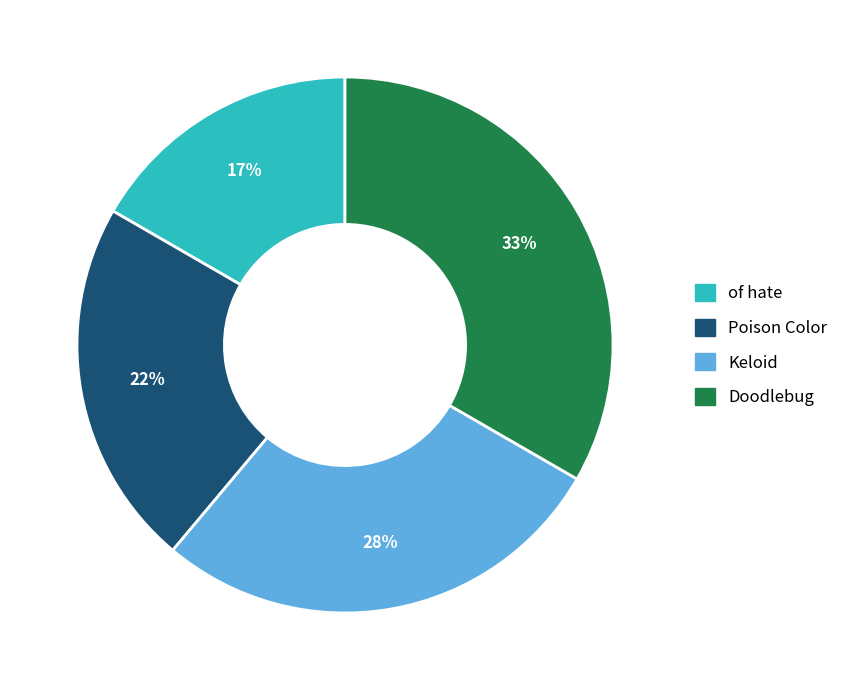

To the nearest percent, what is the average slice percentage?

25%